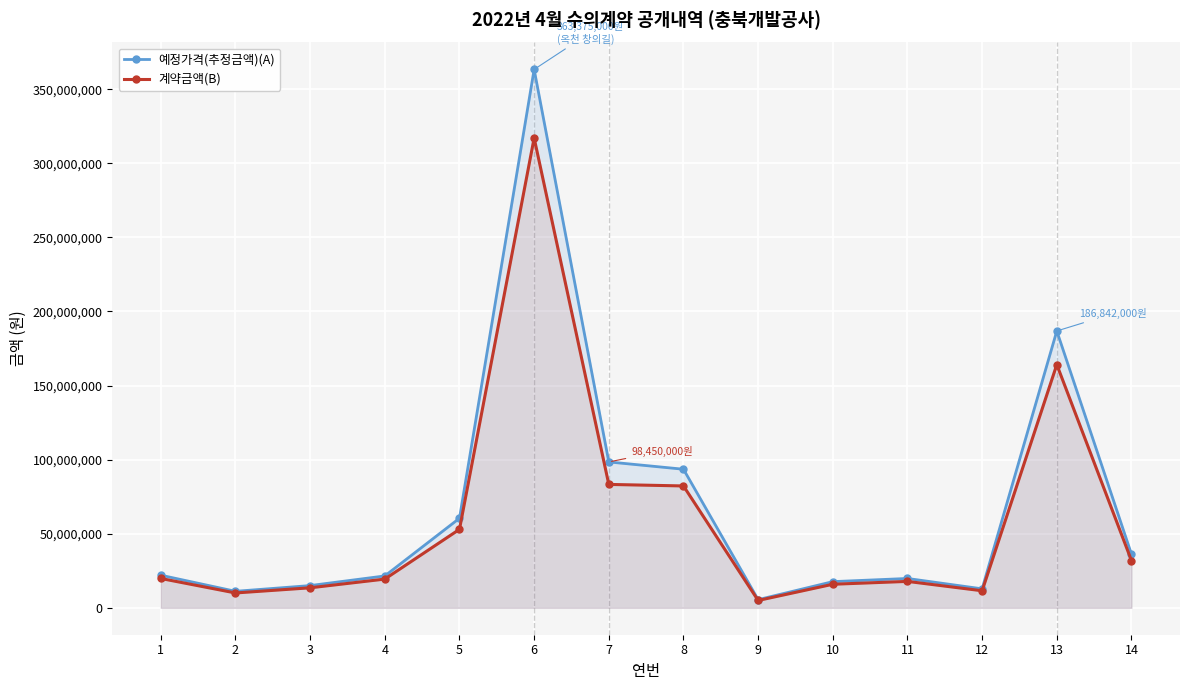

The 계약금액(B) series shows 15894000 at 10. True or false?

True